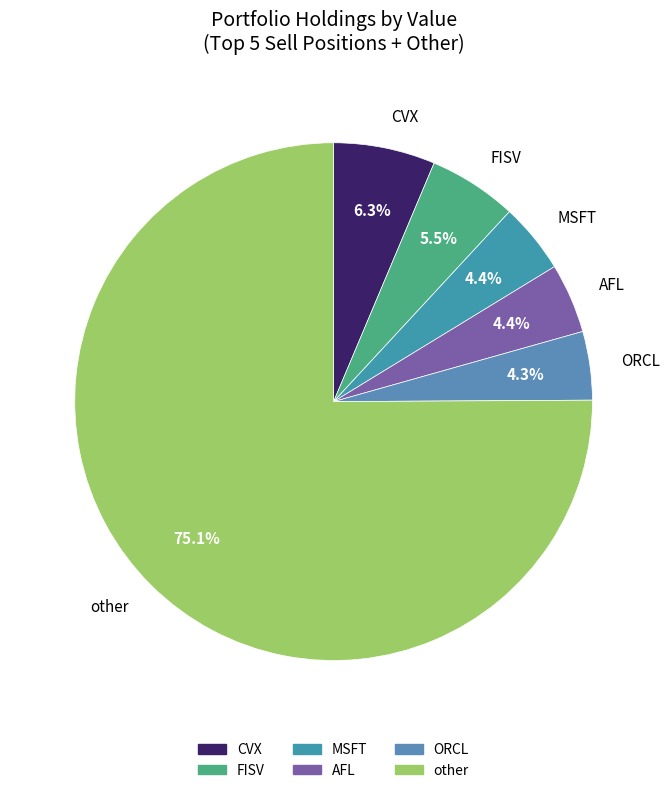

To the nearest percent, what is the average slice percentage?

17%